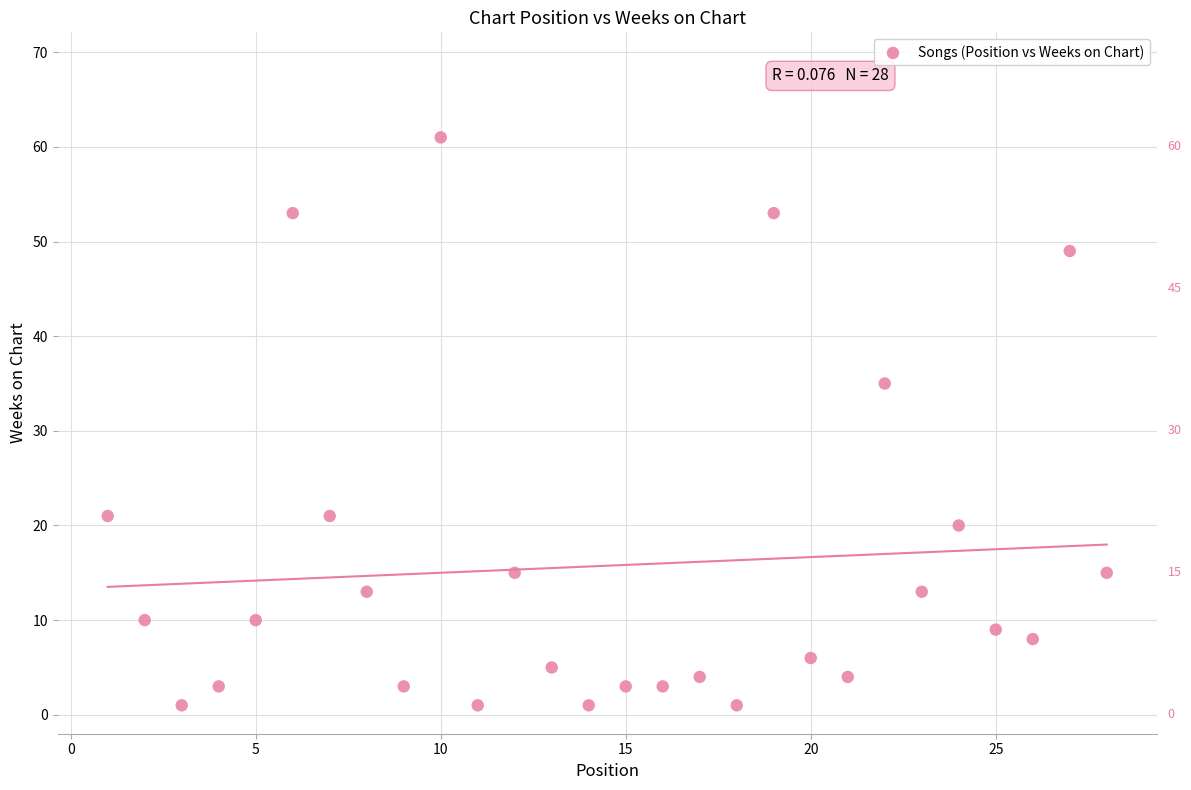

What is the range of Y values (max minus min)?

60